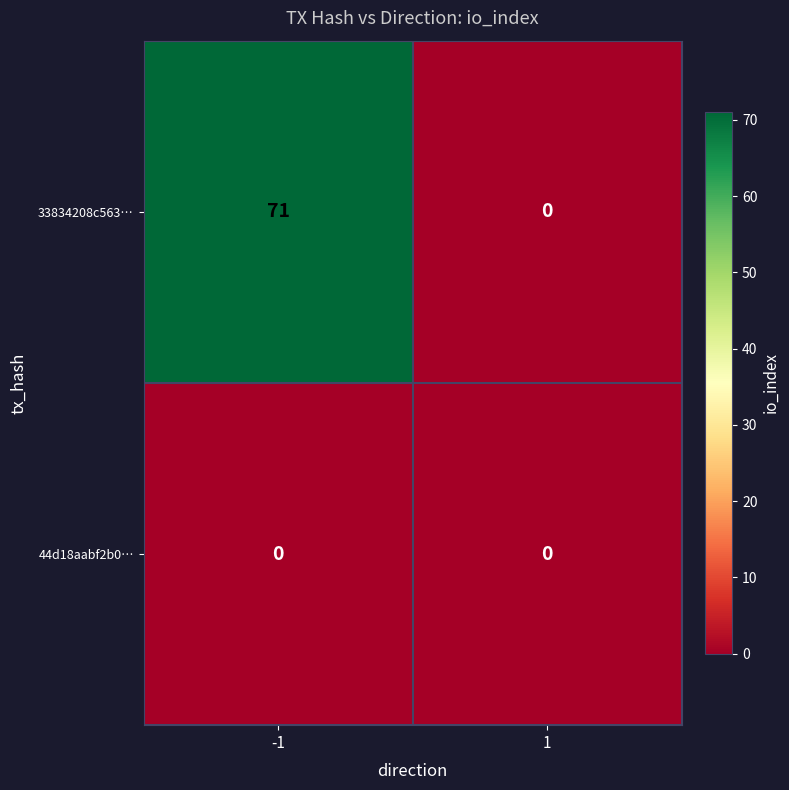

The 44d18aabf2b0… series shows 0 at -1. True or false?

True